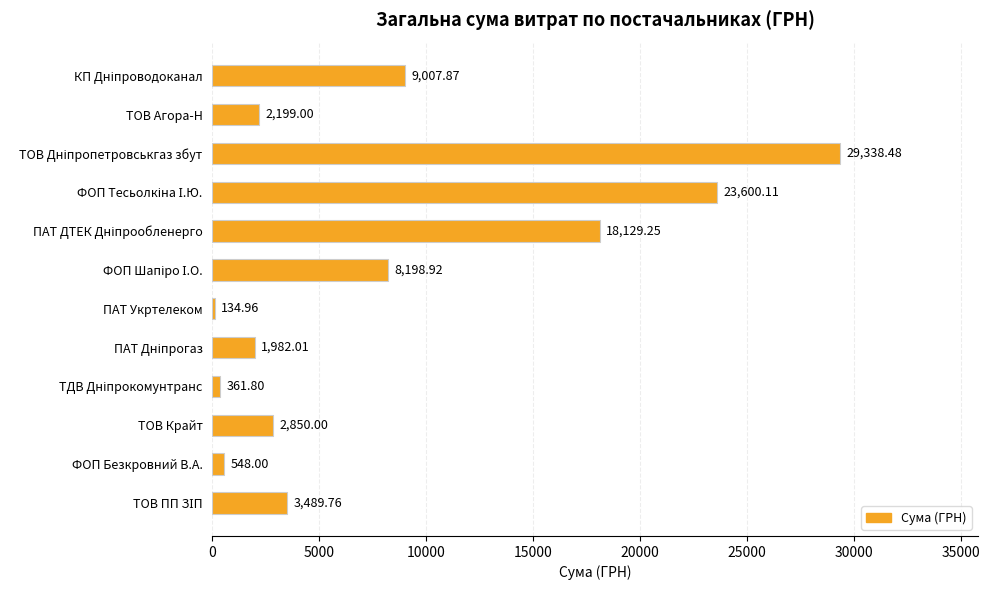

What is the average value?

8320.0